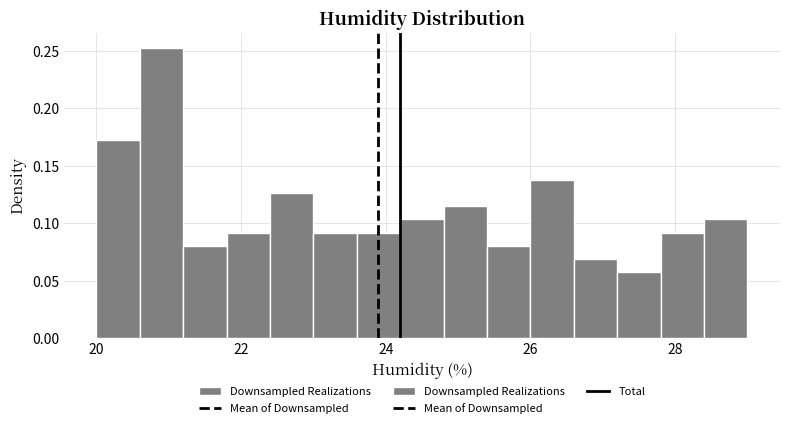

Read against the x-axis, roughly where is the centre of the tallest bar?

21.0